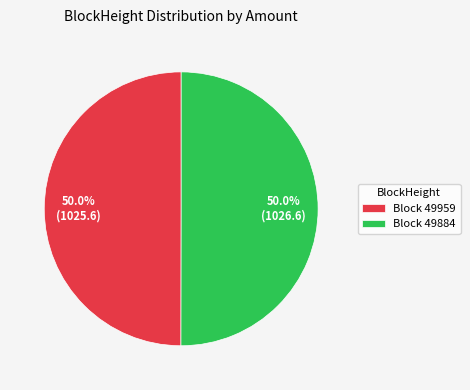

How many segments does this pie chart have?

2